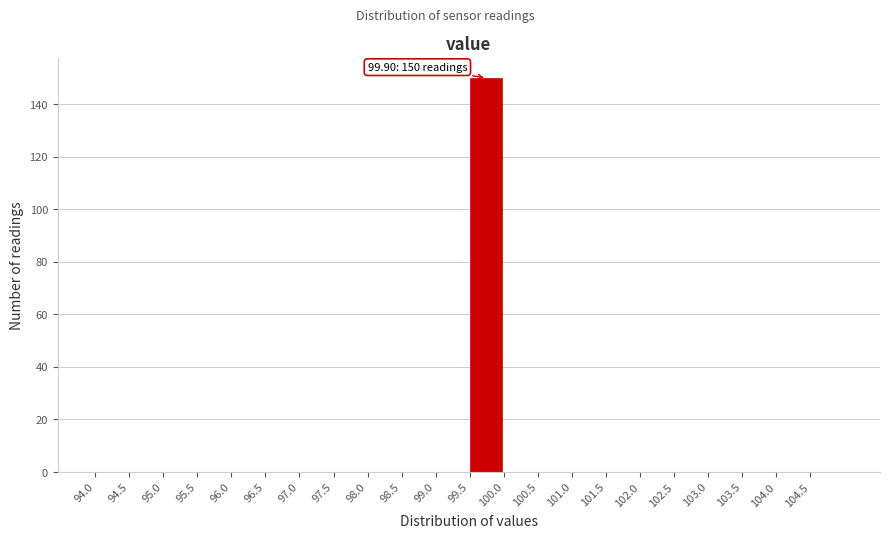

Over which range of the x-axis is the bar tallest?

99.5 to 100.0